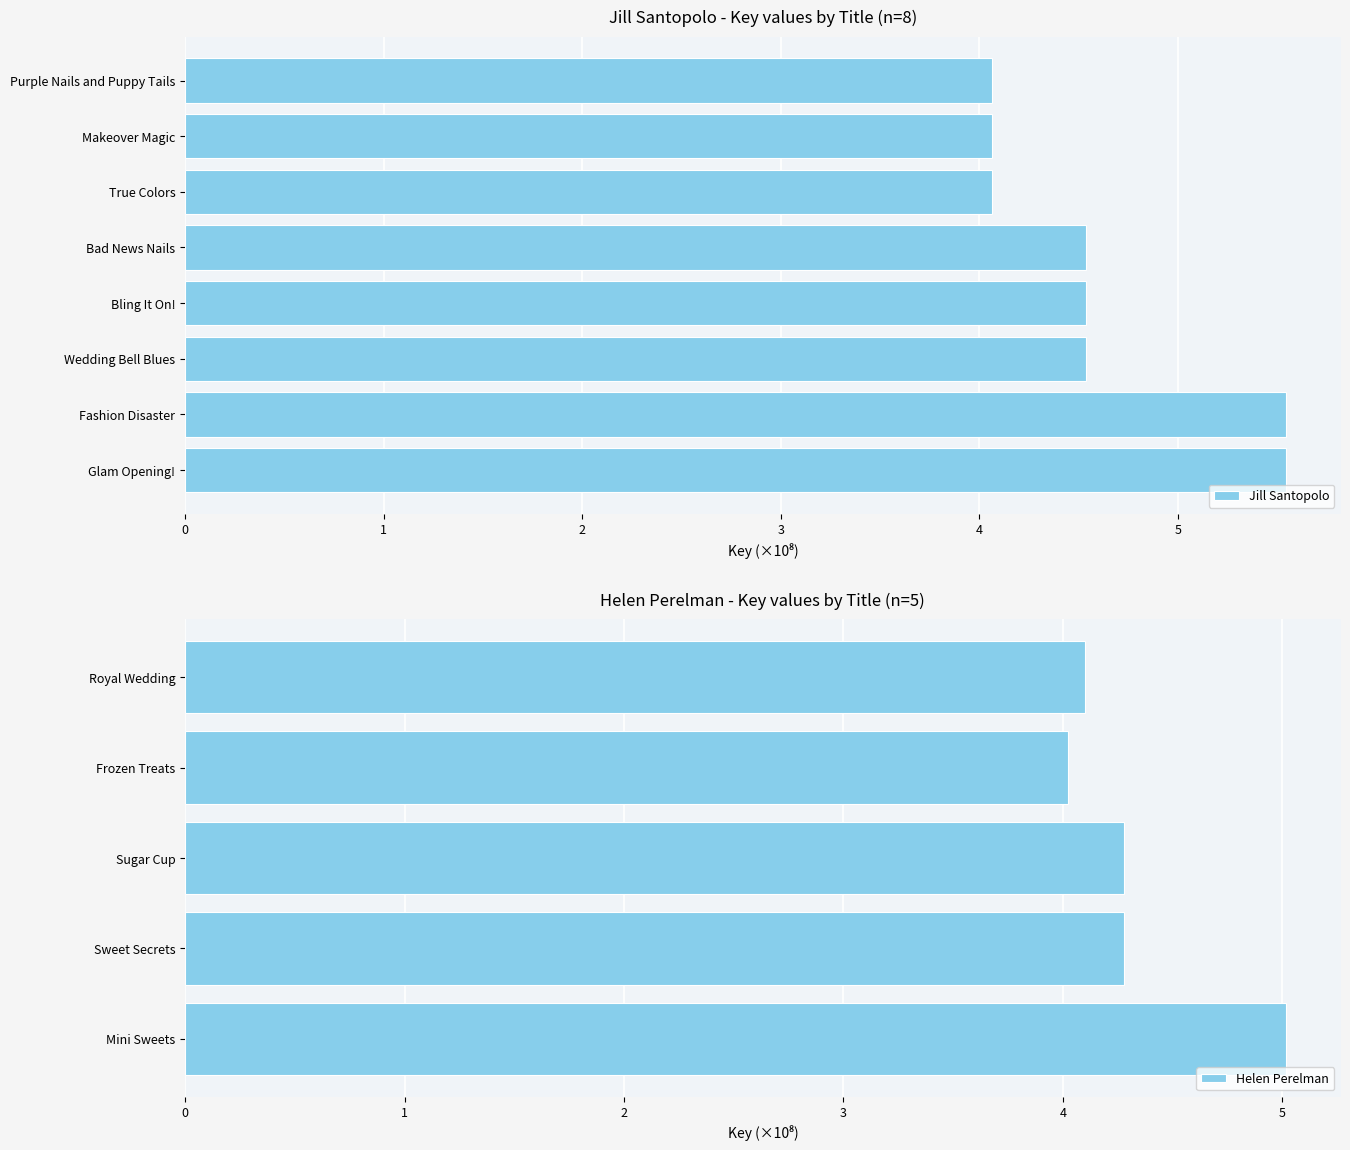

What is the difference between the second highest and second lowest values?

1.5